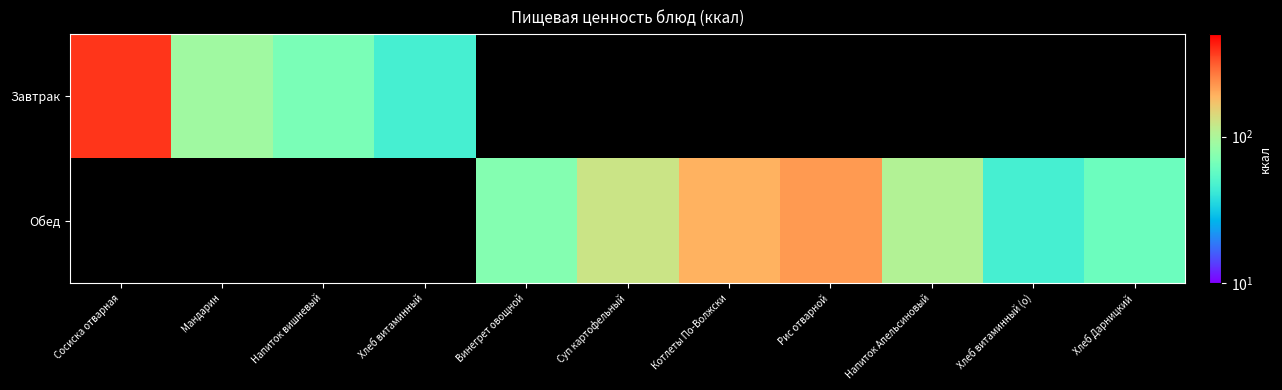

List the series in order of their overall mean, lowest first.

Завтрак, Обед